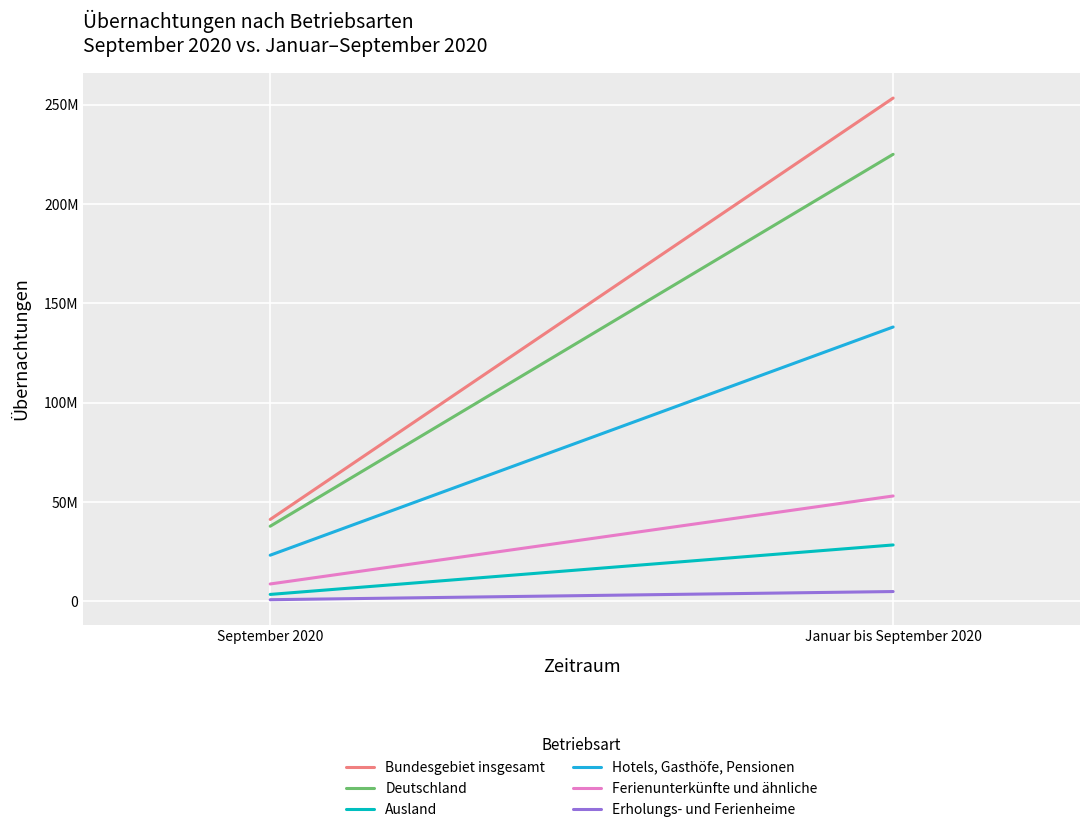

What is the value of the Erholungs- und Ferienheime point at the 2nd from the left?

4859312